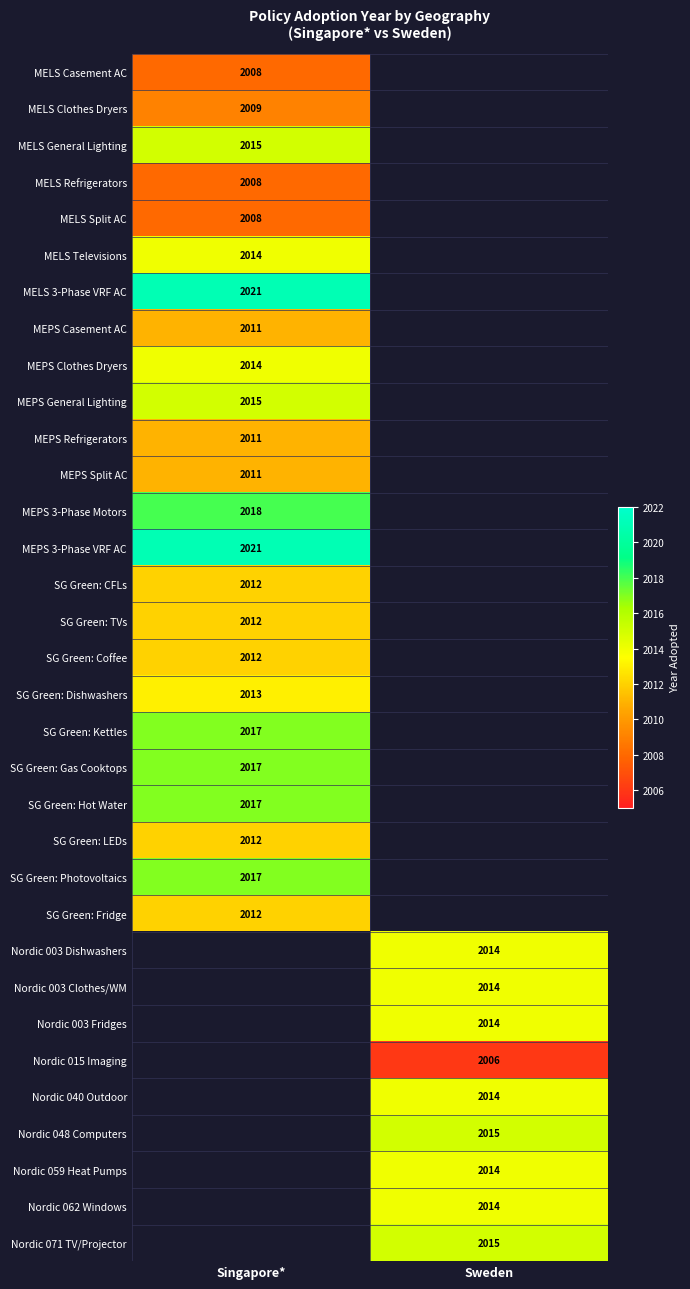

Count the number of categories in the chart.

2